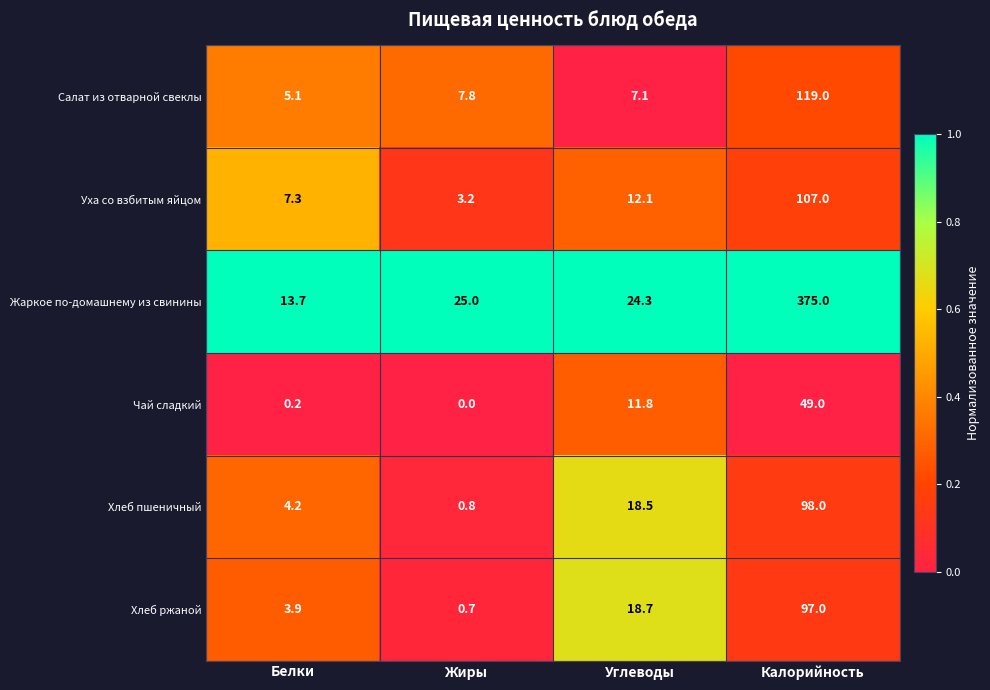

What is the sum of the Чай сладкий values at Жиры and Углеводы?

11.8